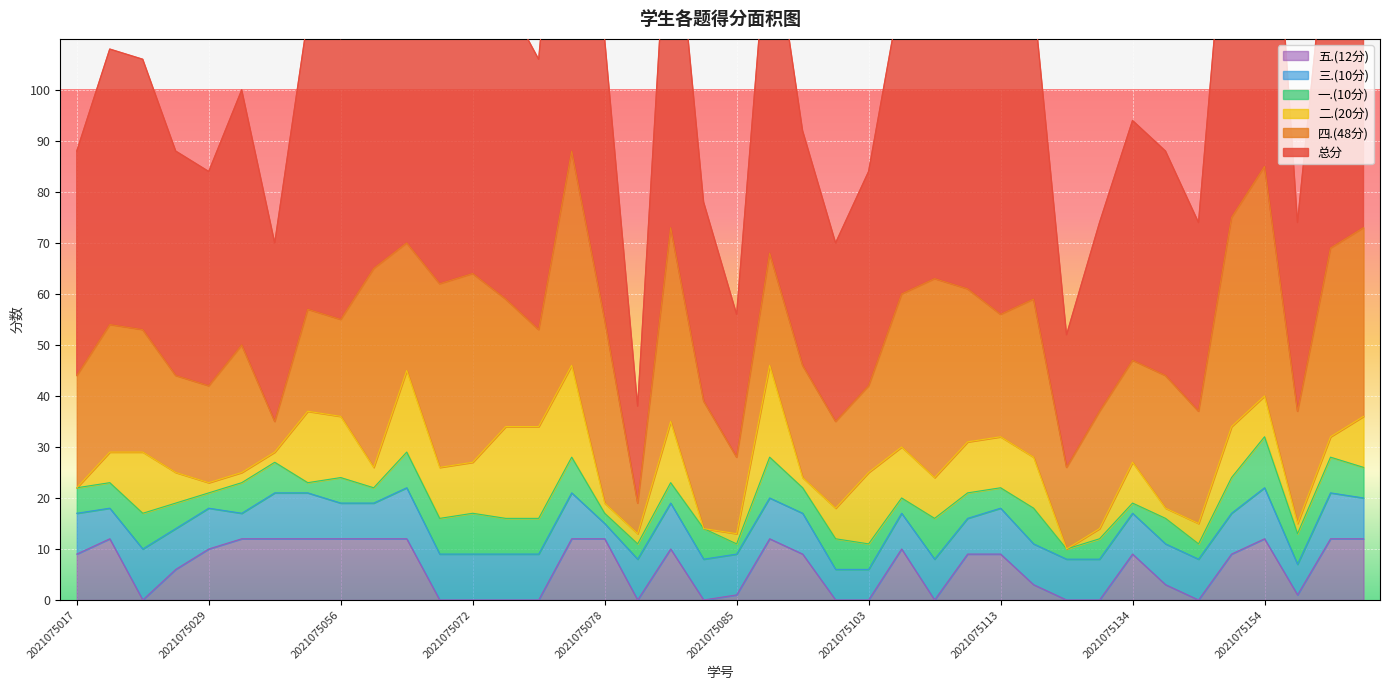

Which category has the lowest value in the 五.(12分) series?

2021075019